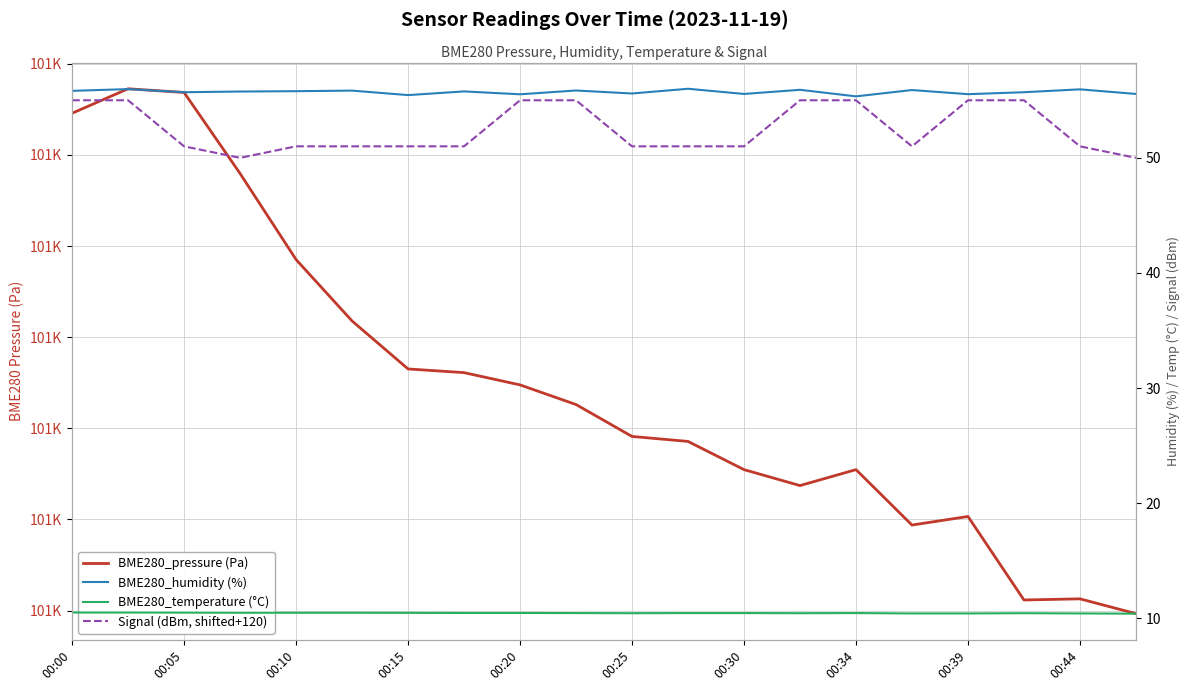

How many lines are shown in the chart?

4